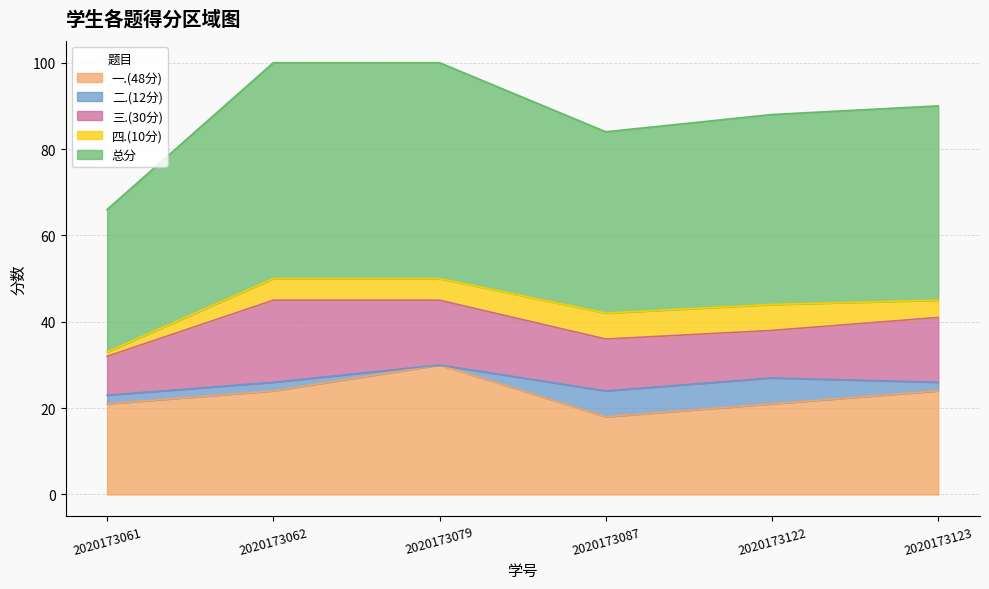

At which label does 总分 reach its peak?

2020173062